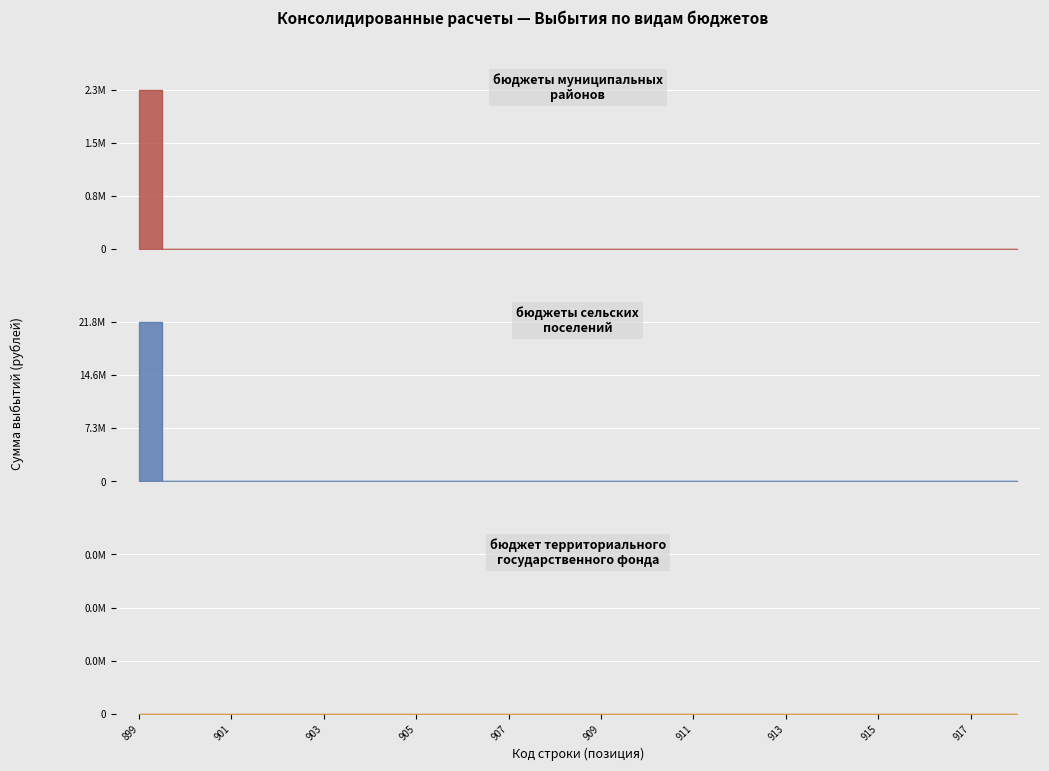

Rank the categories by бюджеты муниципальных районов value from lowest to highest.

900, 901, 902, 903, 904, 905, 906, 907, 908, 909, 910, 911, 912, 913, 914, 915, 916, 917, 918, 899